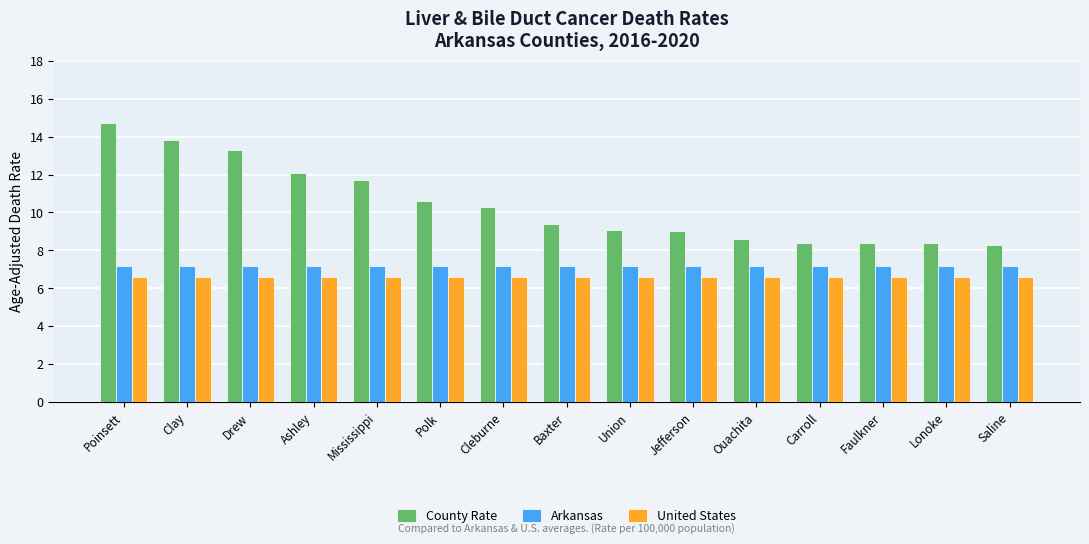

Which series has the largest range (max minus min)?

County Rate